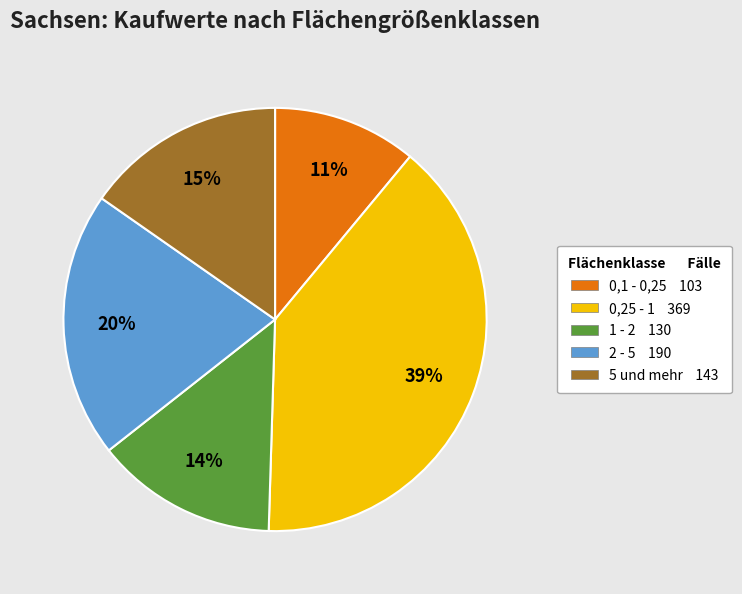

The 2 - 5 slice represents 26% of the pie. True or false?

False